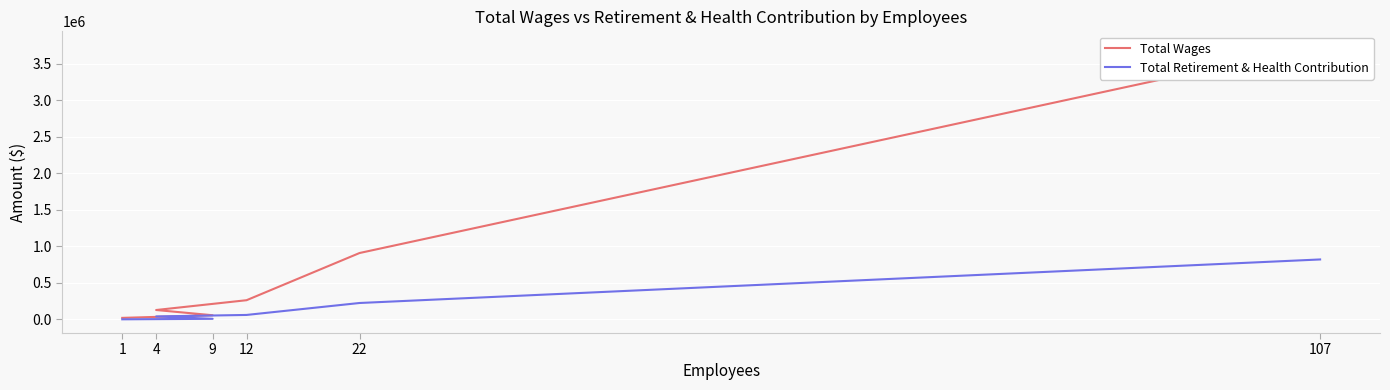

Which series changed the most between 22 and 9?

Total Wages